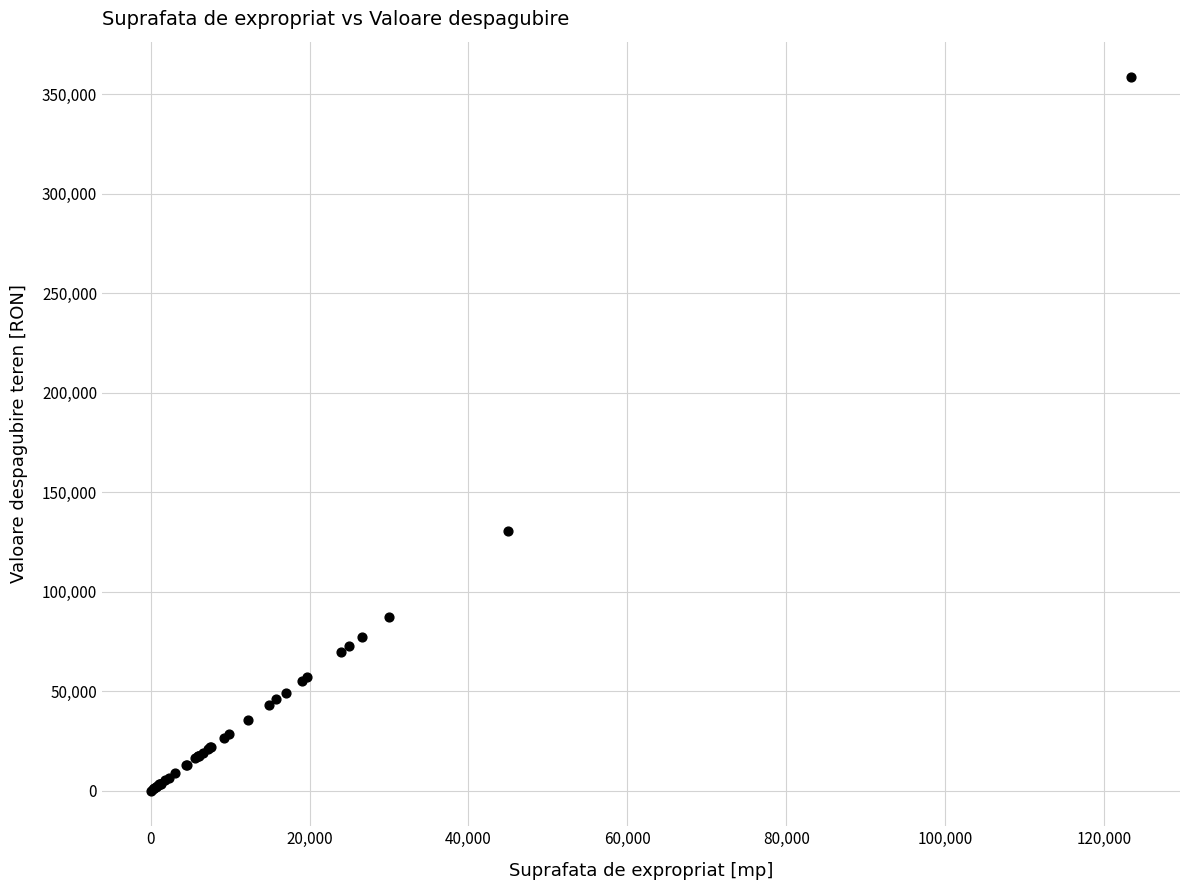

What Y value in the scatter plot is closest to 179297?

130795